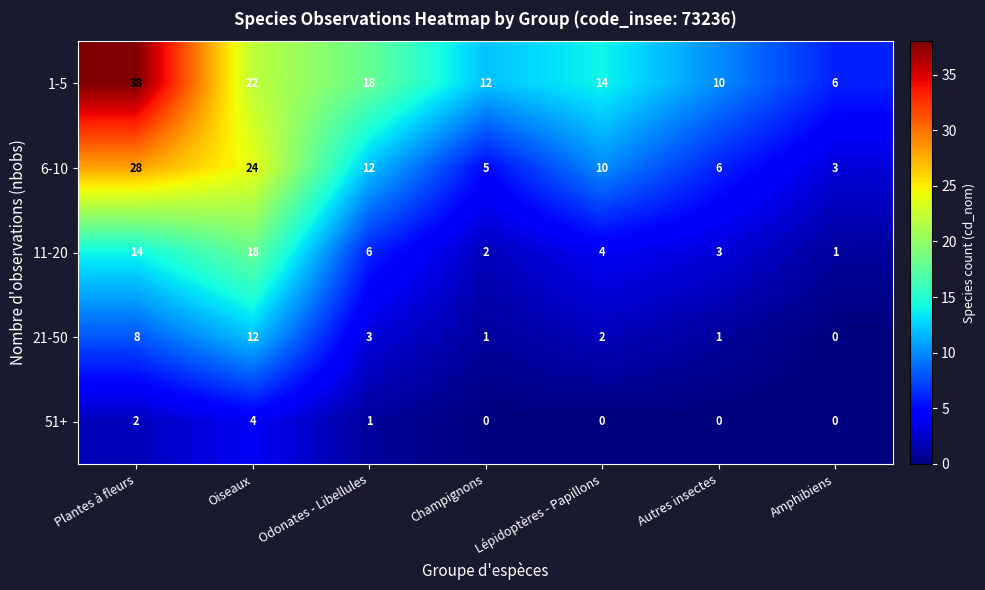

List the labels in order of 1-5 value, smallest first.

Amphibiens, Autres insectes, Champignons, Lépidoptères - Papillons, Odonates - Libellules, Oiseaux, Plantes à fleurs